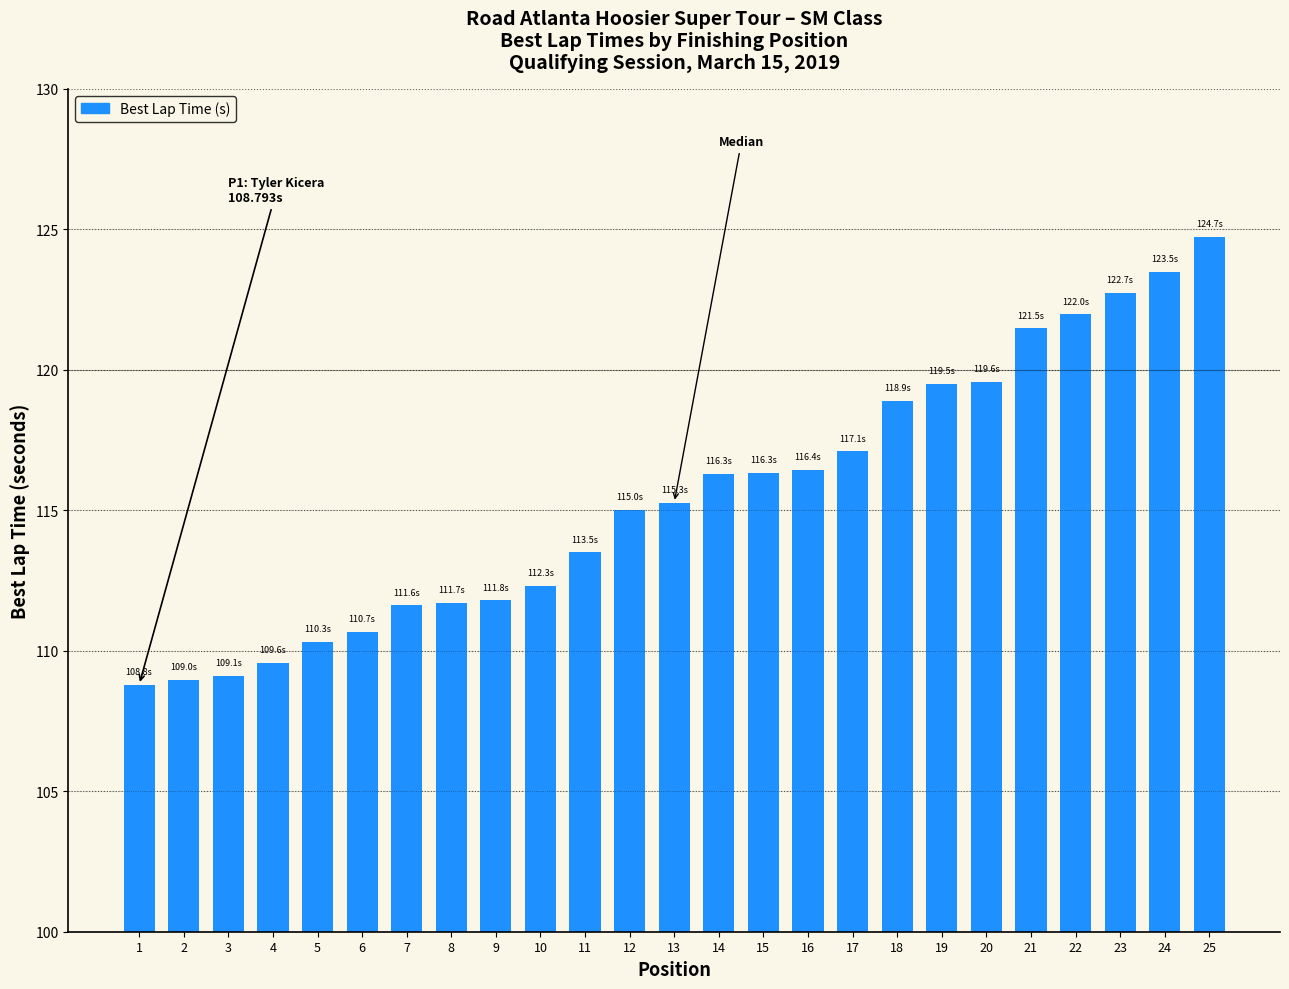

Between 5 and 14, which is larger?

14